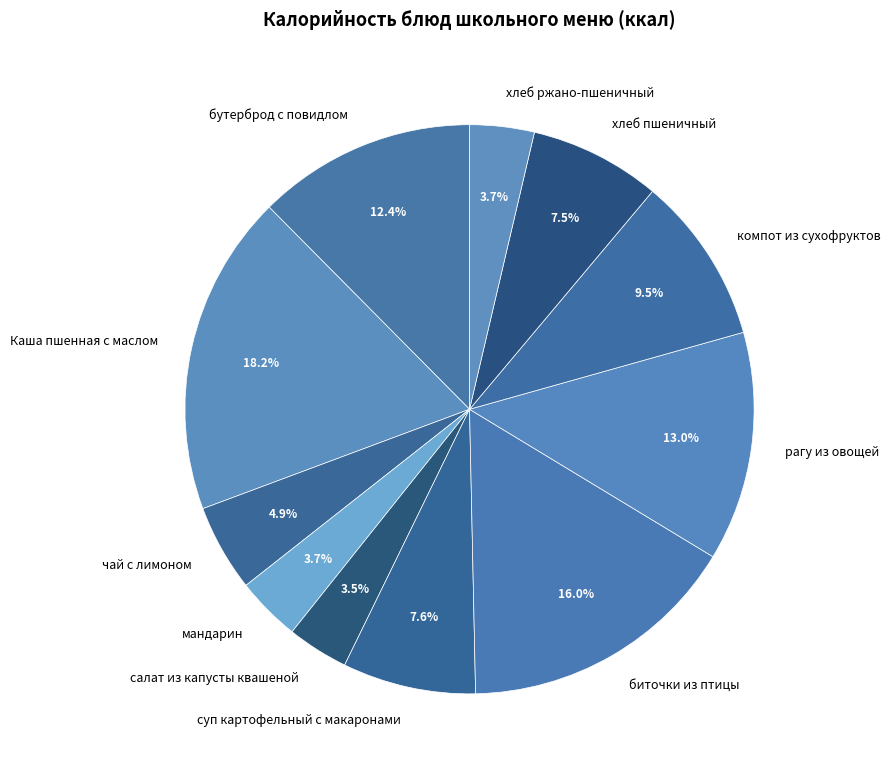

Is there a majority slice in this chart?

No